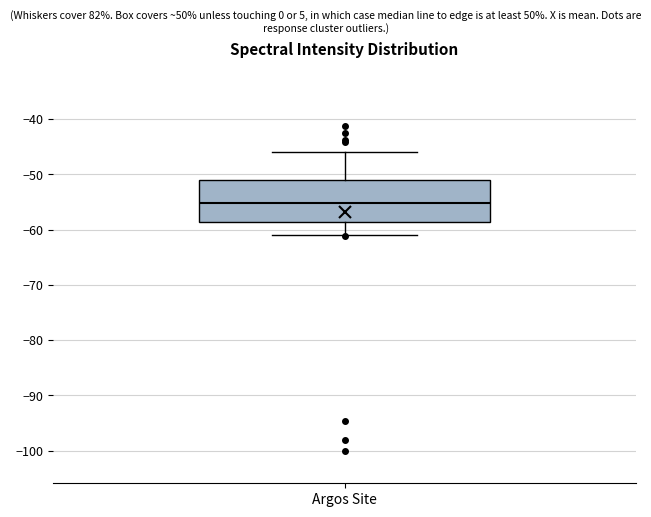

Transcribe this box plot: give where the median line is, the range the box spans, and where the two whiskers end, as read against the y-axis. The values are not printed on the chart, so give them approximately, as read against the axis.

median -55, box -59 to -51, whiskers -61 to -46